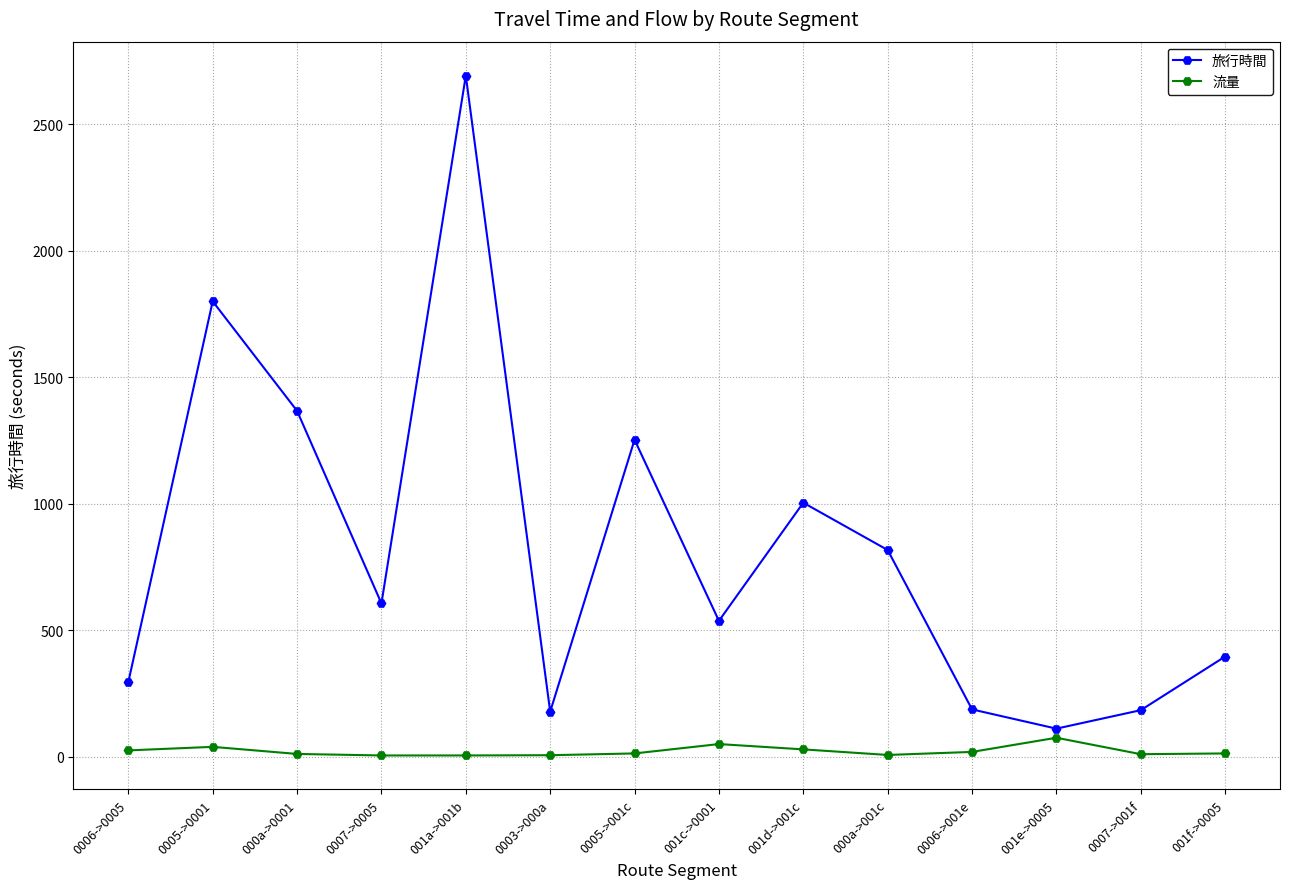

True or false: 流量 and 旅行時間 intersect in this chart.

False